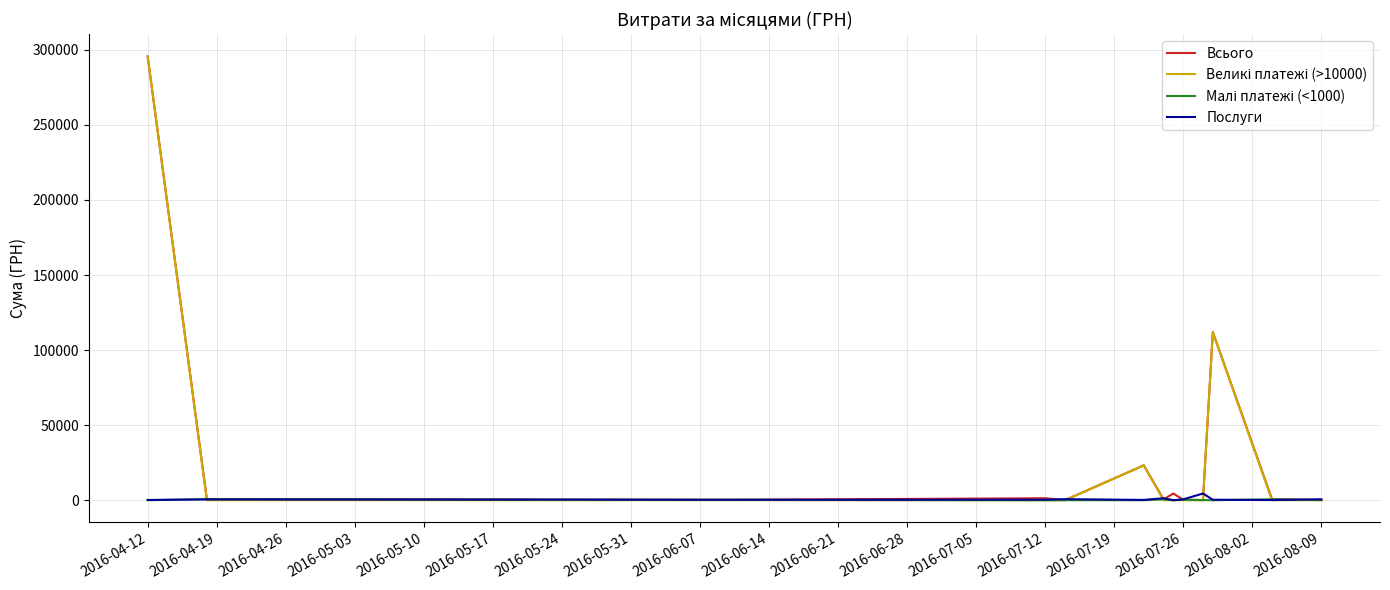

How many positive values does the Великі платежі (>10000) series have?

3